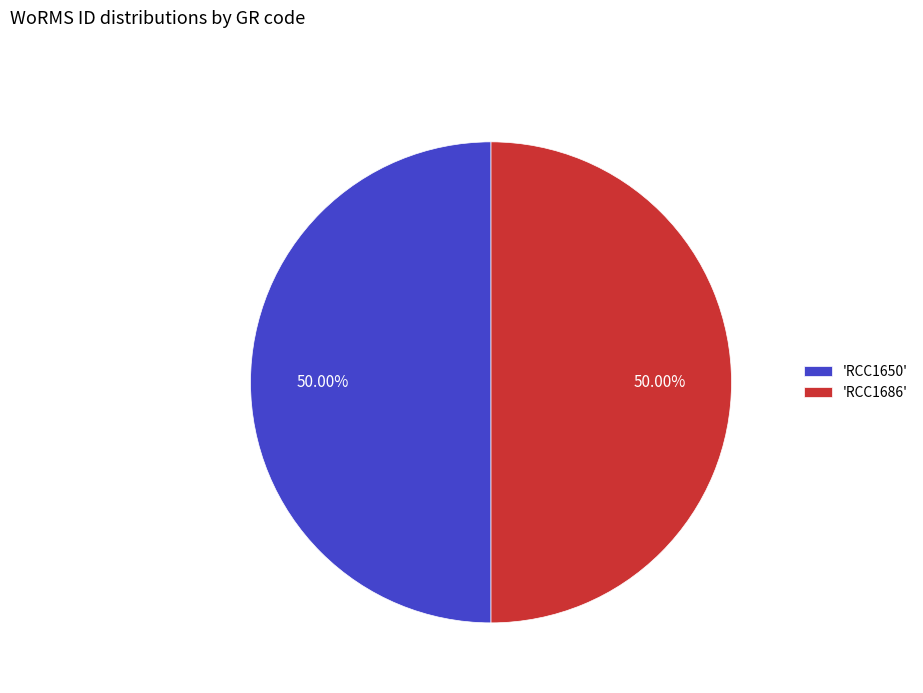

Is the sum of 'RCC1650' and 'RCC1686' greater than half?

Yes